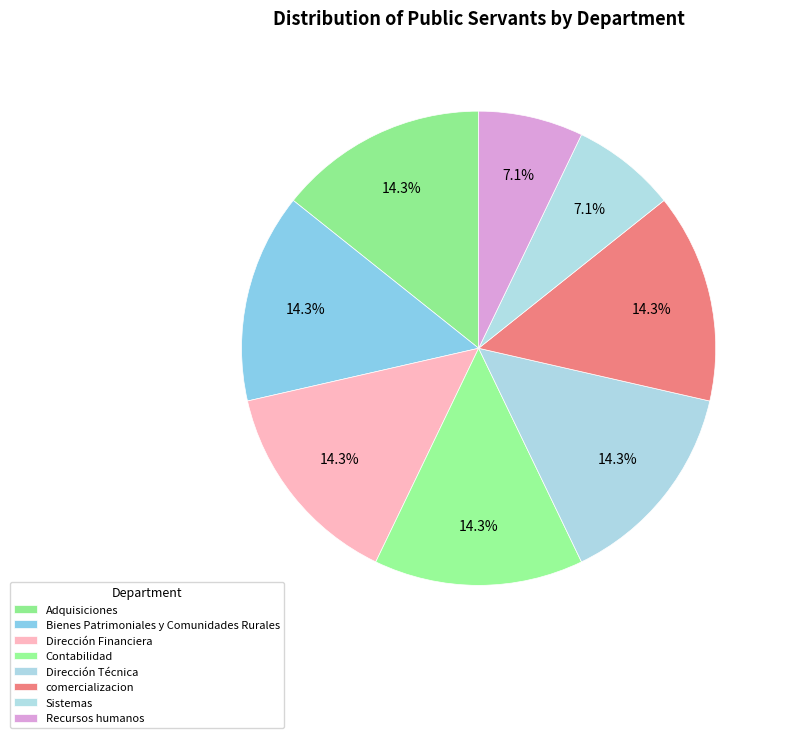

Does any single category account for the majority?

No